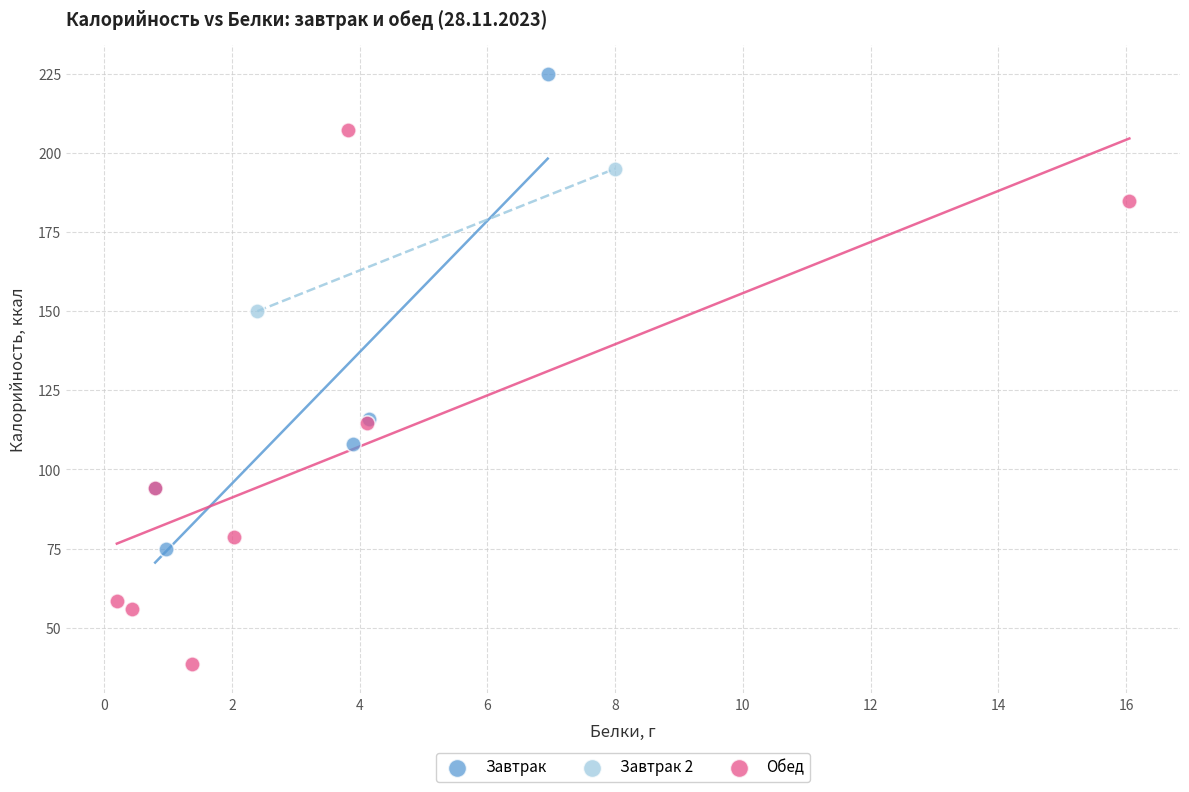

Which series contains the lowest Y value?

Обед